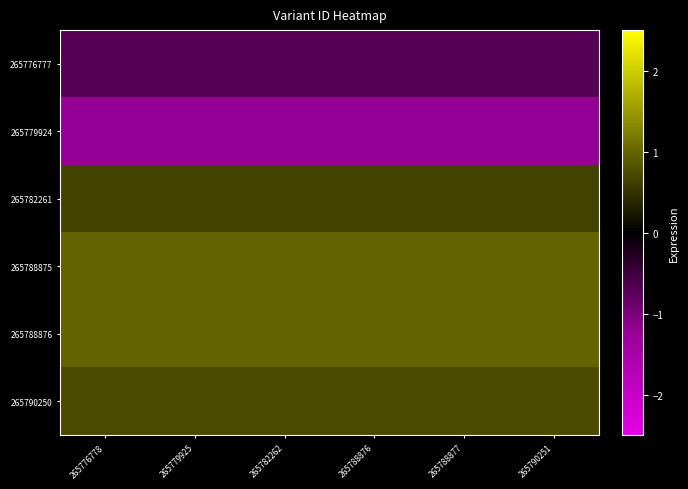

Count the number of data series in this chart.

6